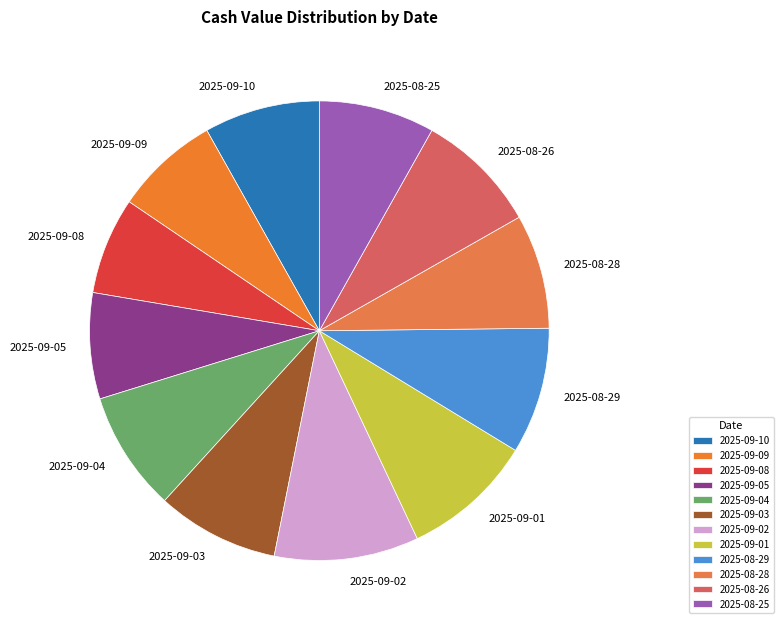

Is it true that 2025-08-25 is 8% of the pie?

True